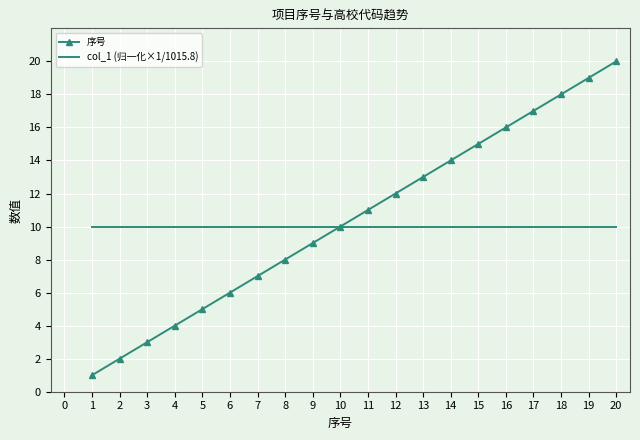

Which series has the widest spread of values?

序号